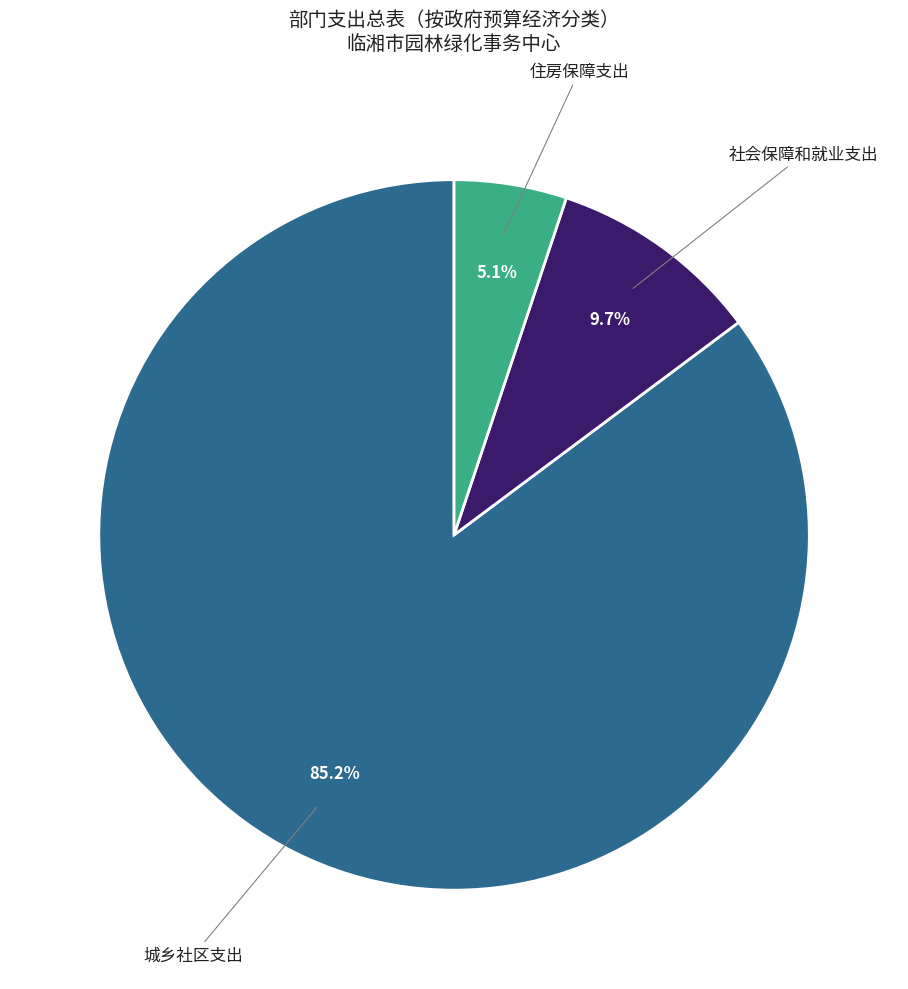

Is there a majority slice in this chart?

Yes